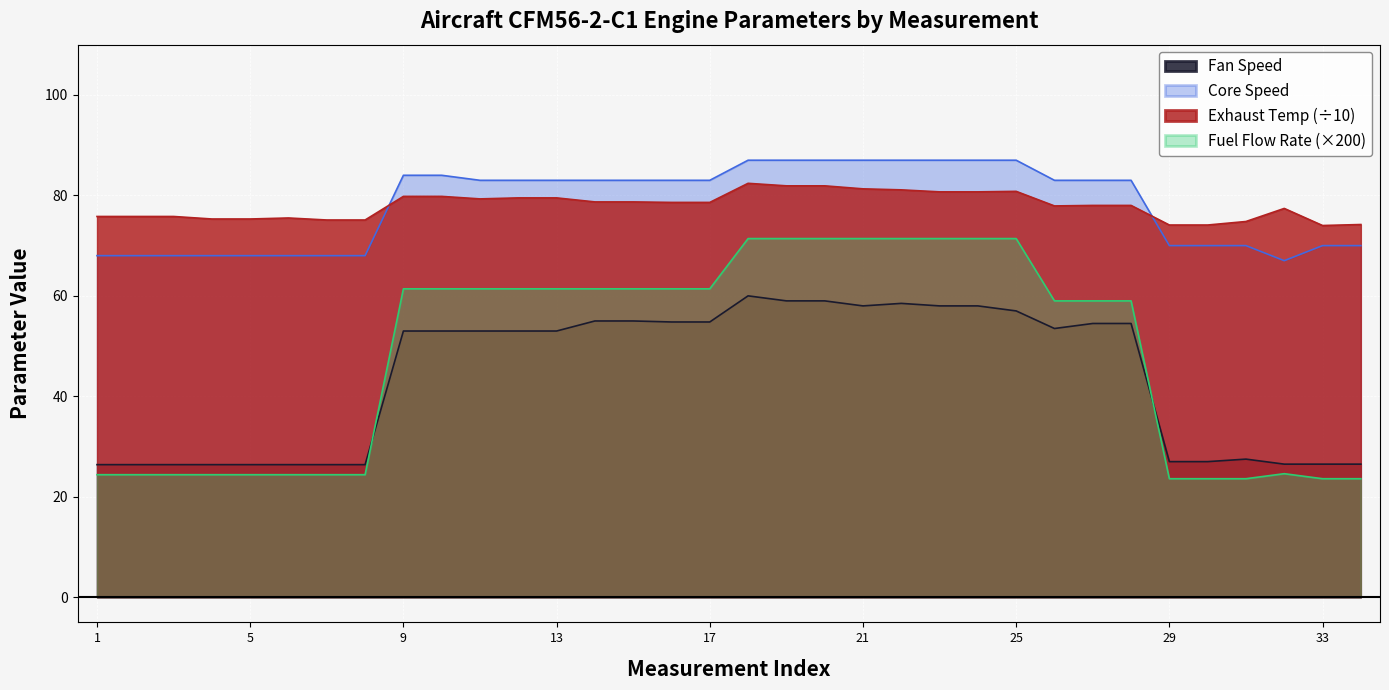

How many data points does each series have?

34